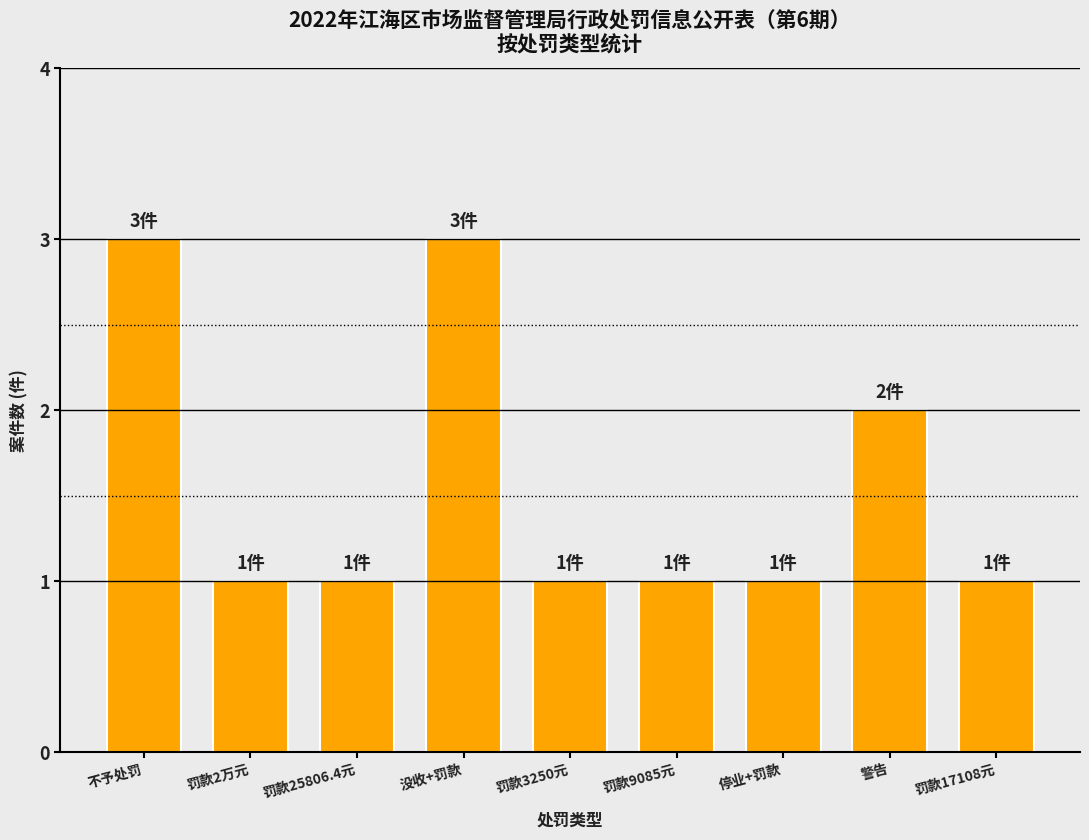

What is the minimum value shown in the chart?

1